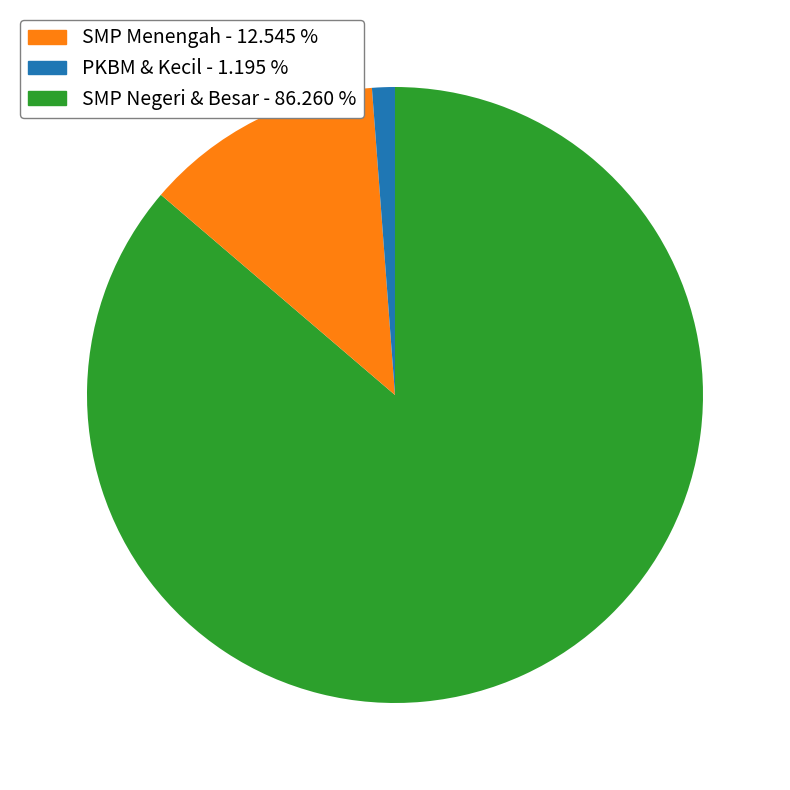

Does any single category account for the majority?

Yes